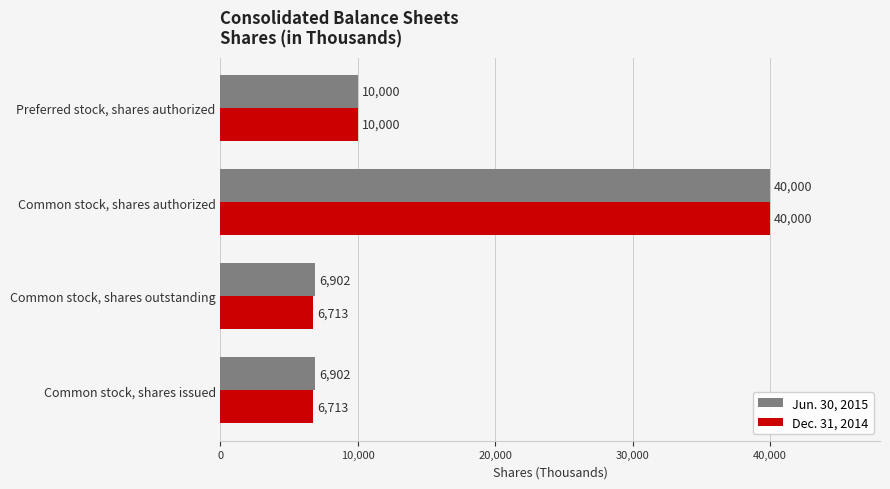

Which series has the largest total across all categories?

Jun. 30, 2015